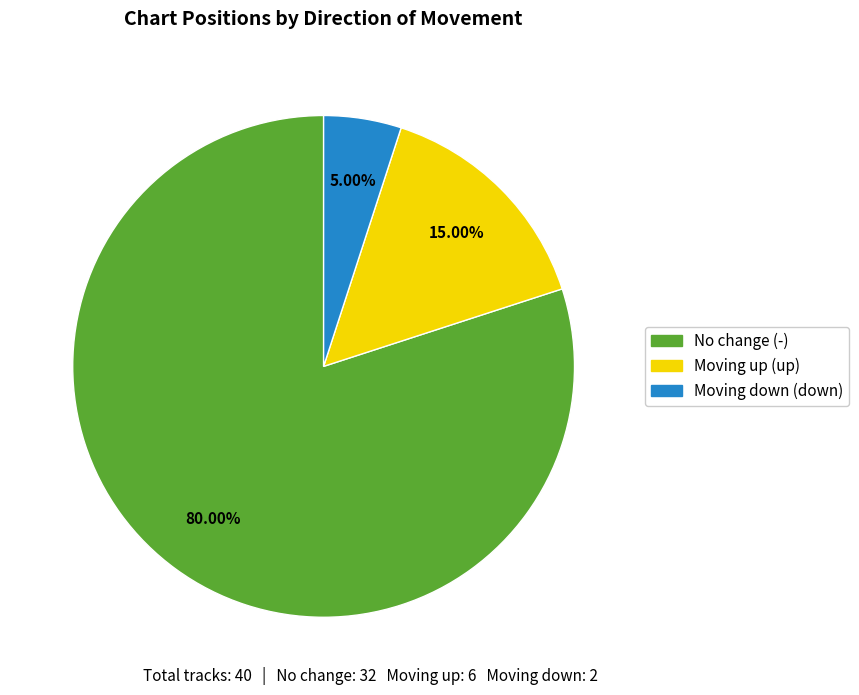

Does any single category account for the majority?

Yes